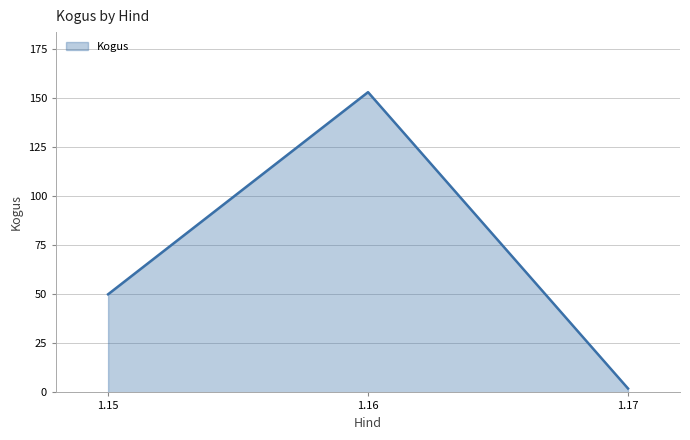

Is it true that the value at 1.15 is 66?

False